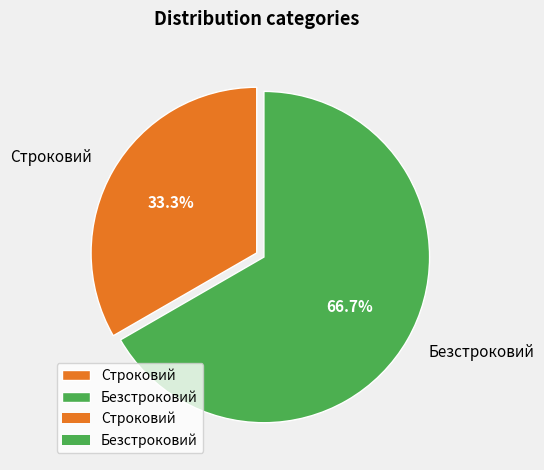

To the nearest percent, what portion does Безстроковий represent?

67%